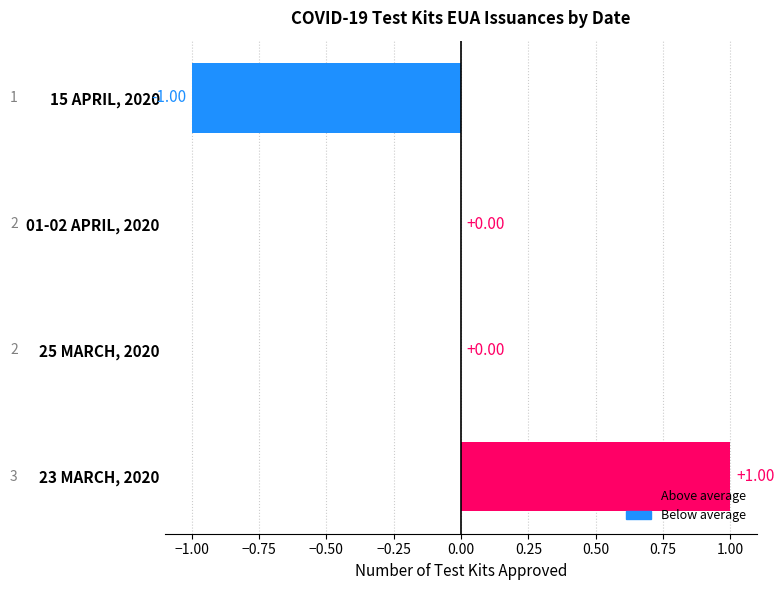

How many categories are shown in the chart?

4